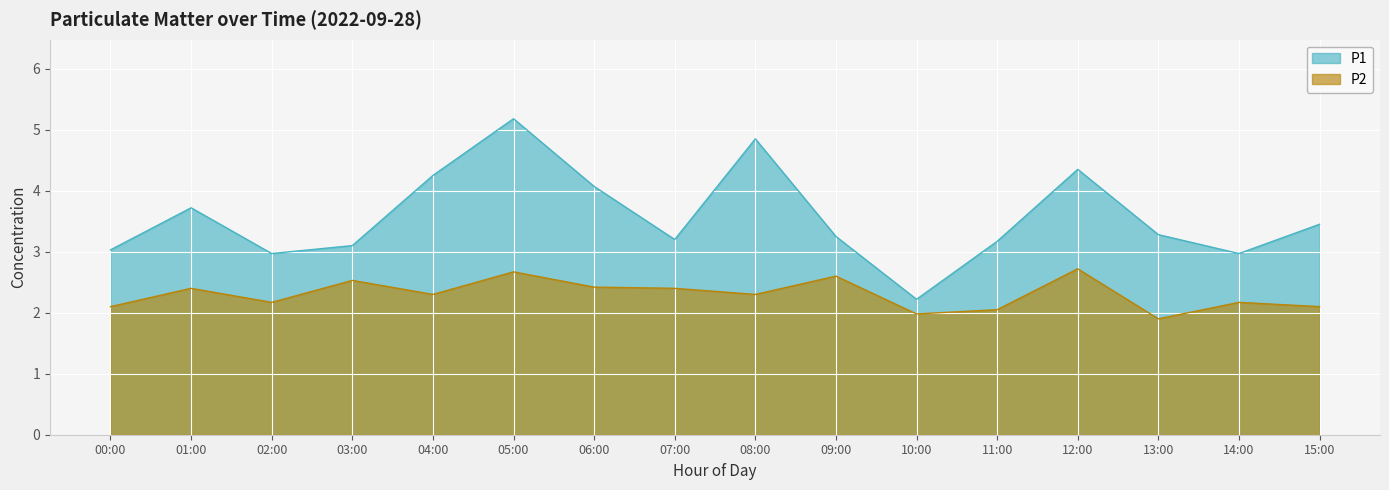

Which series has the largest total across all categories?

P1